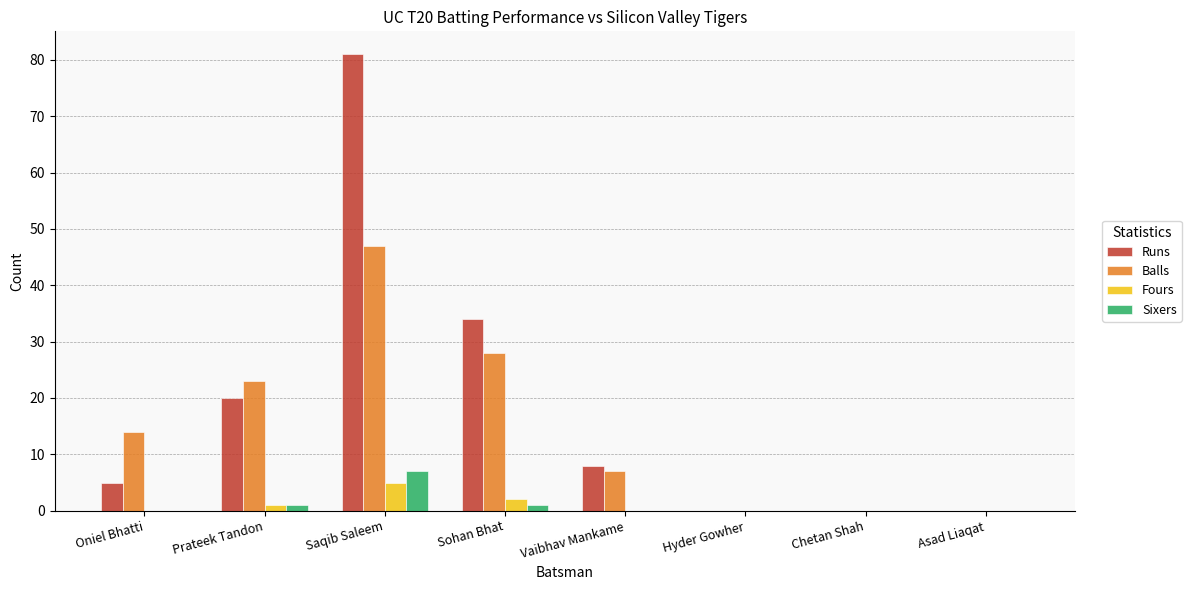

Reading left to right, transcribe all the data shown in this chart.

Runs: 5	20	81	34	8	0	0	0
Balls: 14	23	47	28	7	0	0	0
Fours: 0	1	5	2	0	0	0	0
Sixers: 0	1	7	1	0	0	0	0